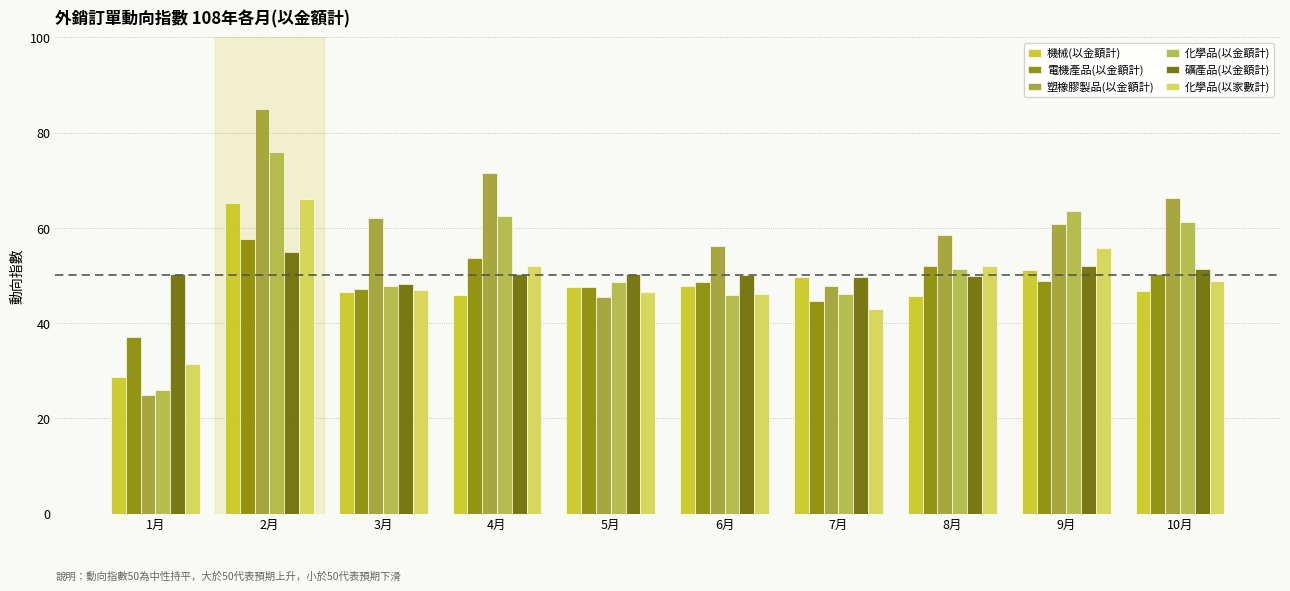

At which category is the sum across all series the highest?

2月